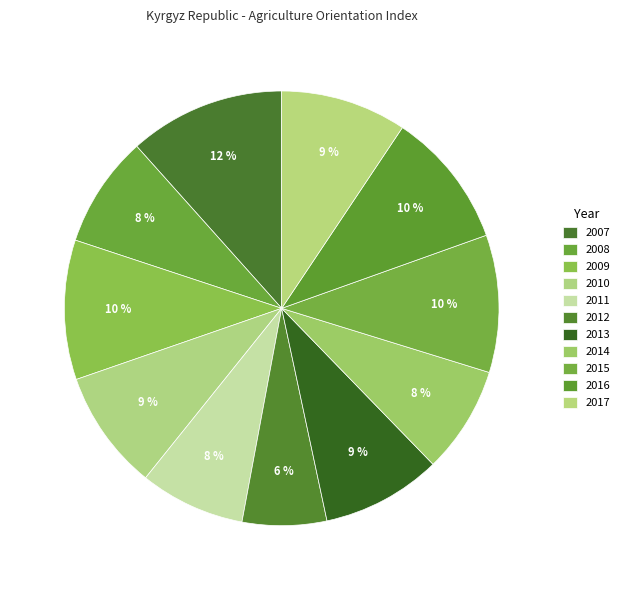

The 2014 slice represents 8% of the pie. True or false?

True